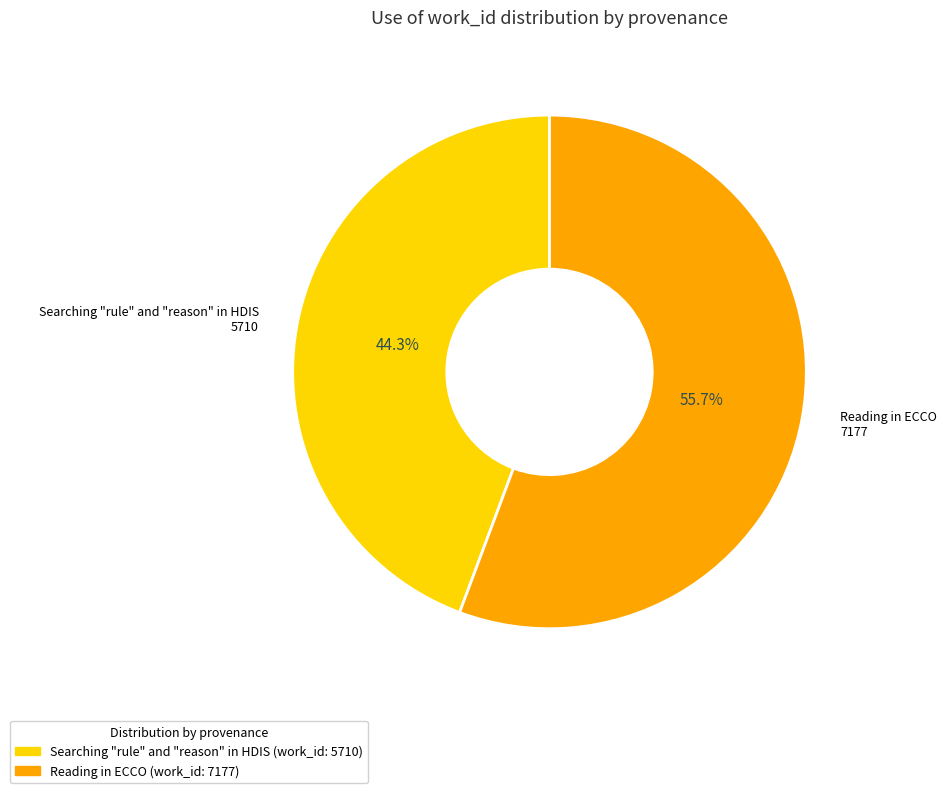

Between Searching "rule" and "reason" in HDIS and Reading in ECCO, which is larger?

Reading in ECCO